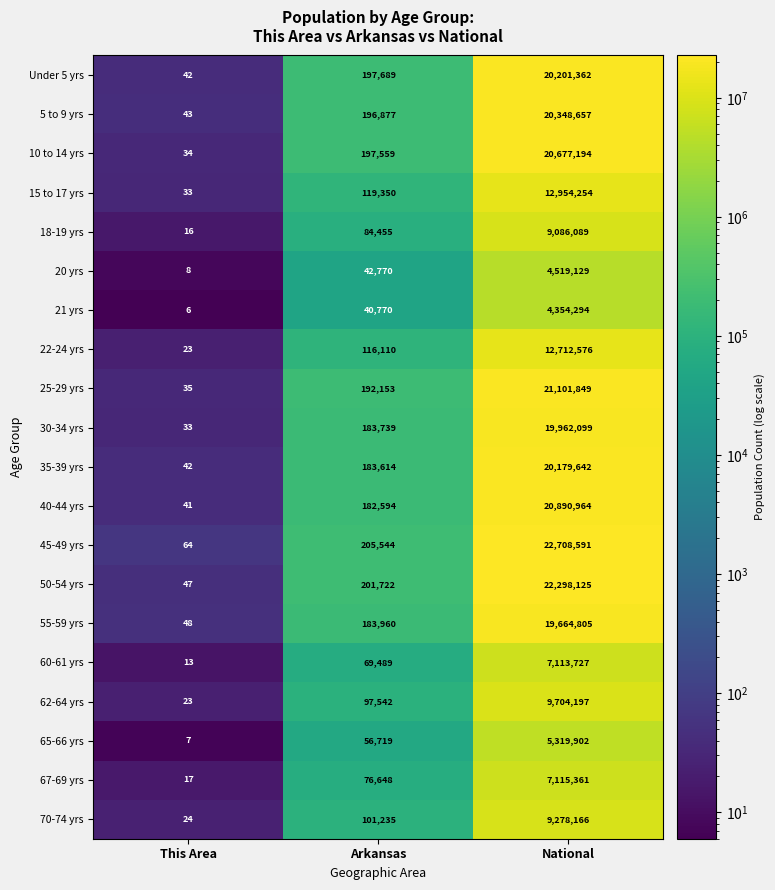

What is the average value of the 65-66 yrs series?

1792209